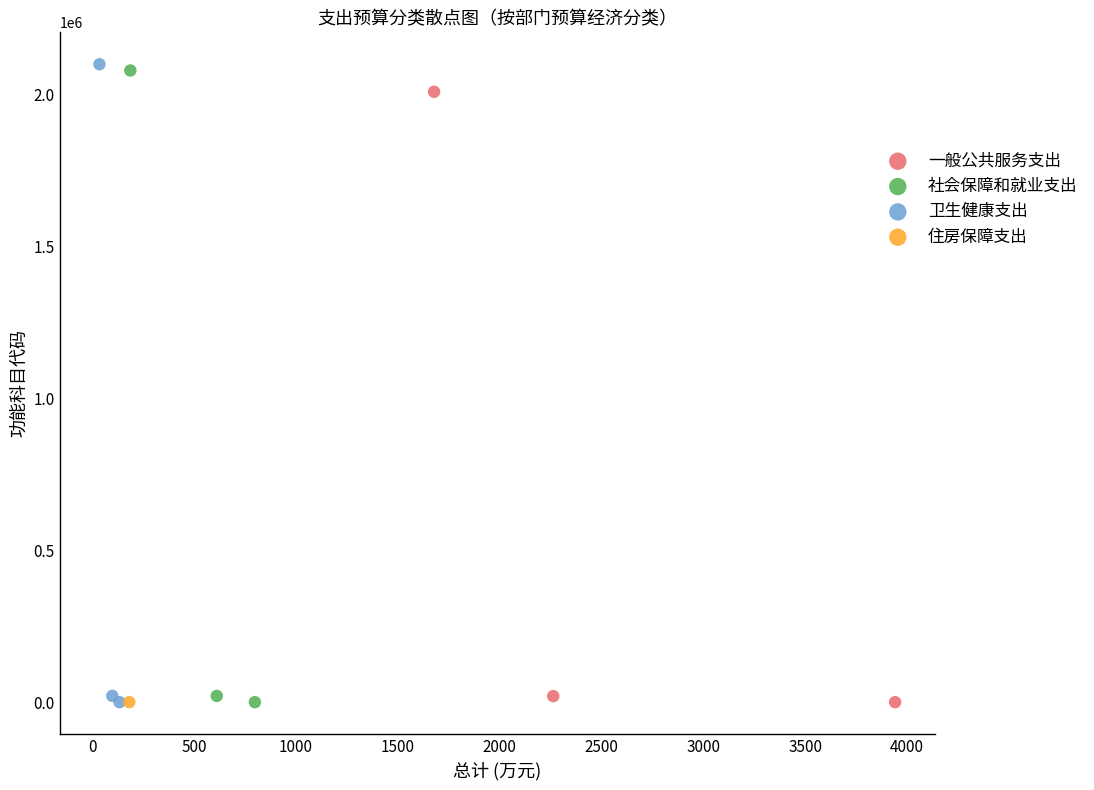

What are all the series names shown in the legend?

一般公共服务支出, 社会保障和就业支出, 卫生健康支出, 住房保障支出